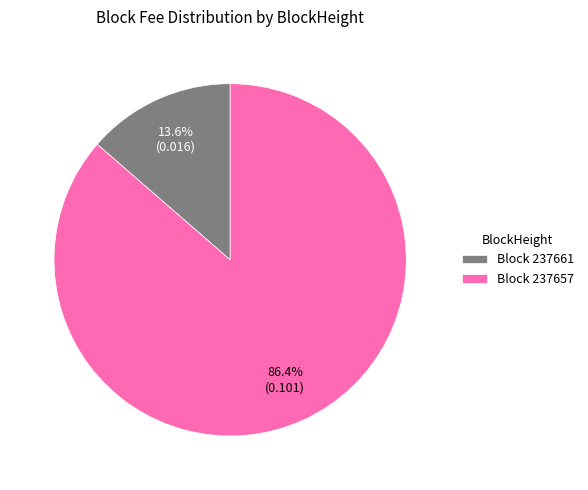

Which has a higher value, Block 237661 or Block 237657?

Block 237657